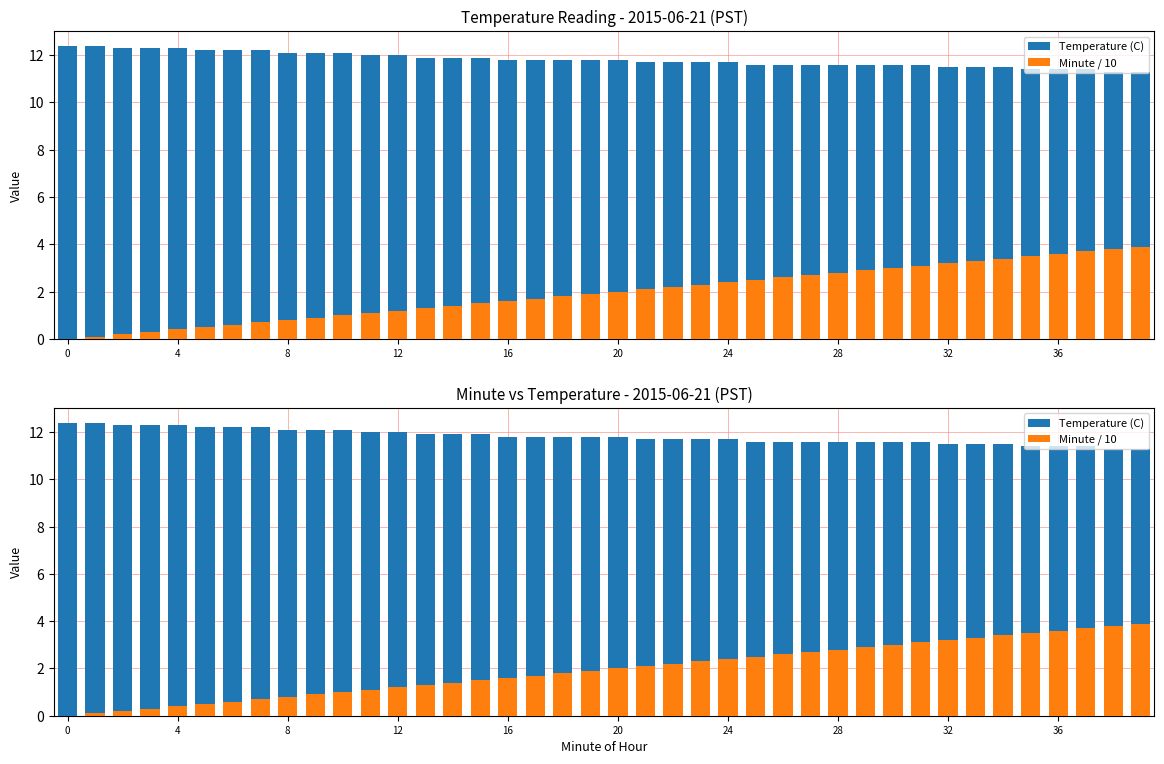

What is the difference between the Temperature (C) values at 29 and 34?

0.1